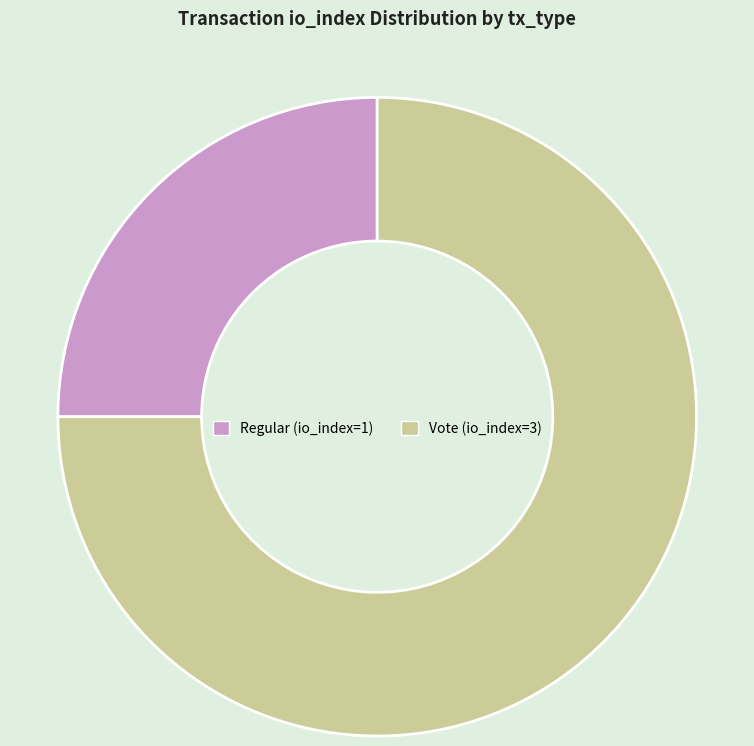

What is the ratio of the value at Vote (io_index=3) to the value at Regular (io_index=1)?

3.0